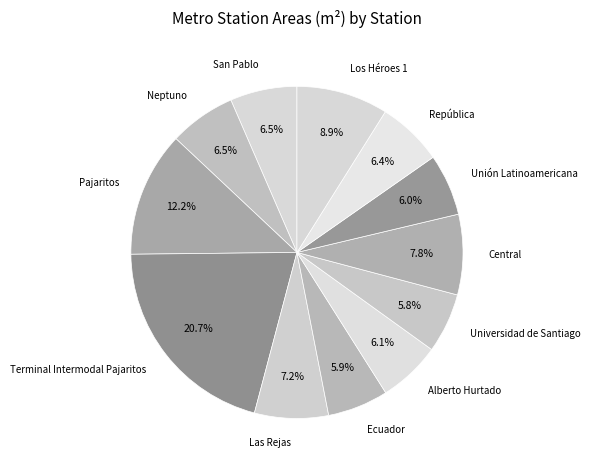

Count the number of slices in the pie.

12